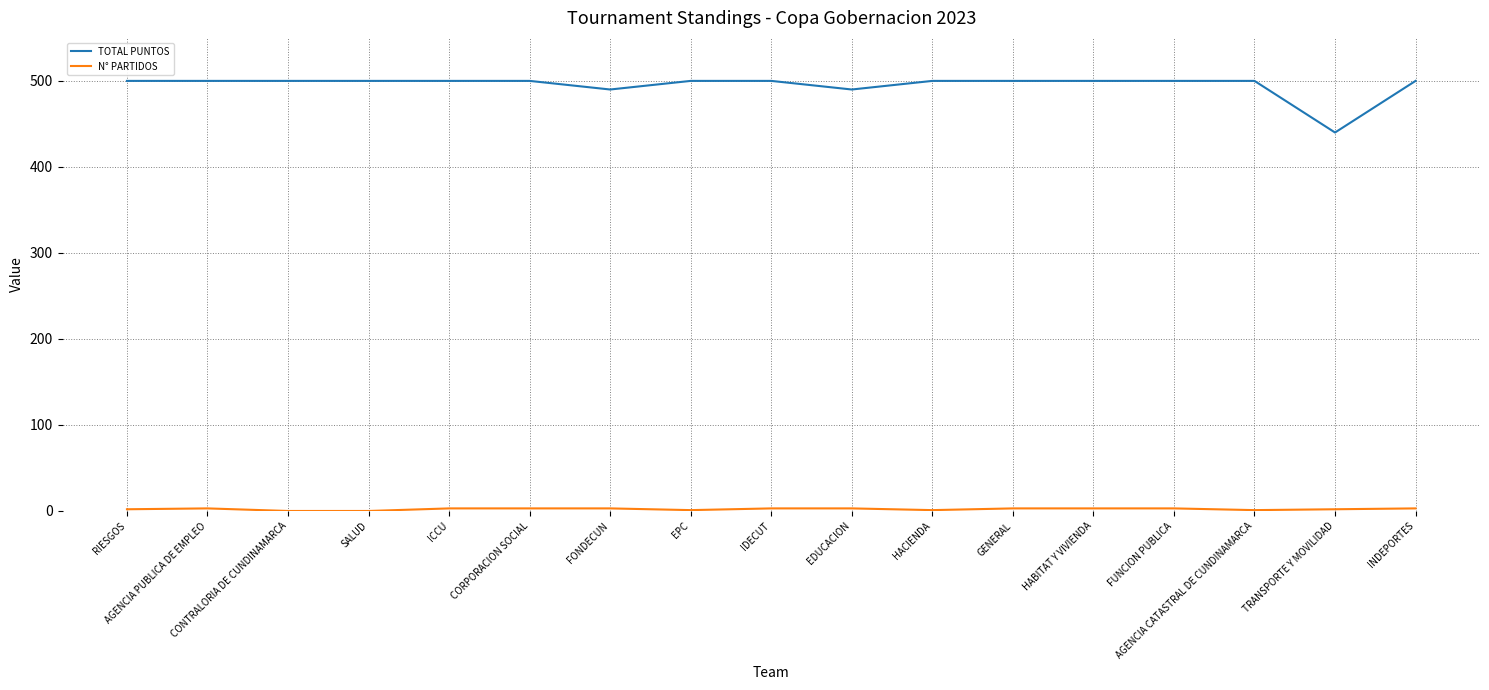

Read the TOTAL PUNTOS value at SALUD.

500